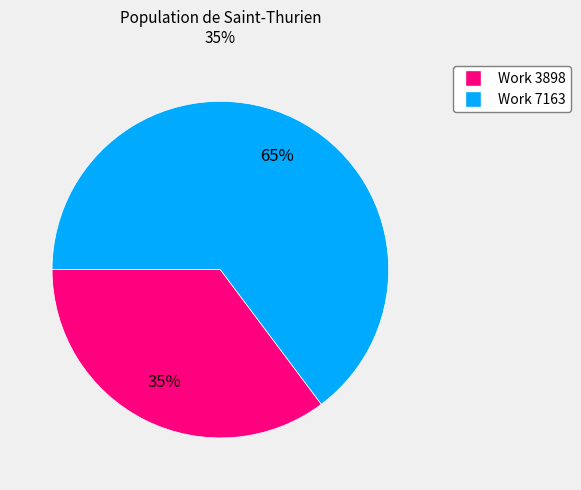

What is the ratio of the value at Work 3898 to the value at Work 7163?

0.5